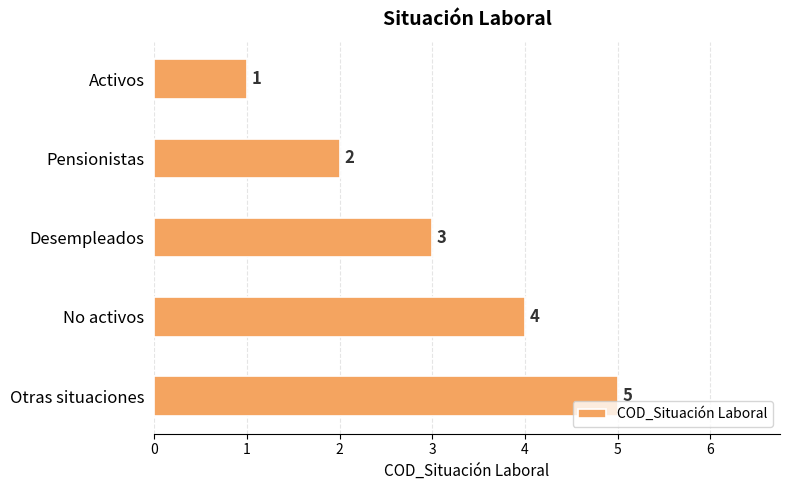

Does the chart contain stacked bars?

No